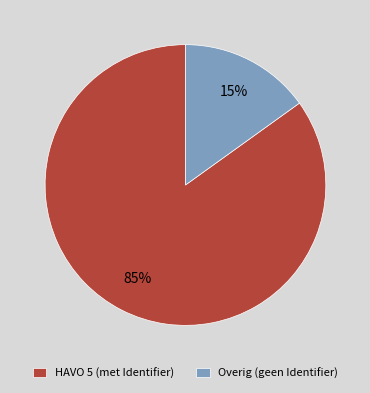

Which slice is the smallest?

Overig (geen Identifier)